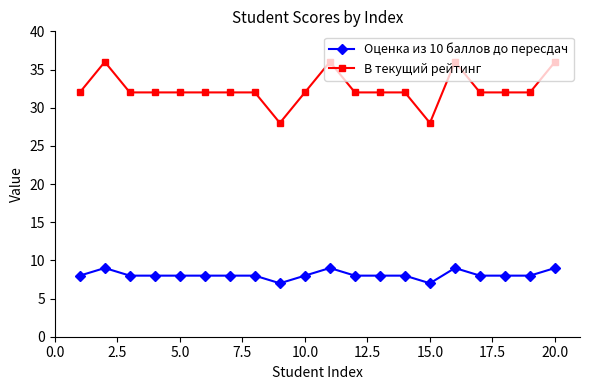

Rank the series by their average value, from highest to lowest.

В текущий рейтинг, Оценка из 10 баллов до пересдач